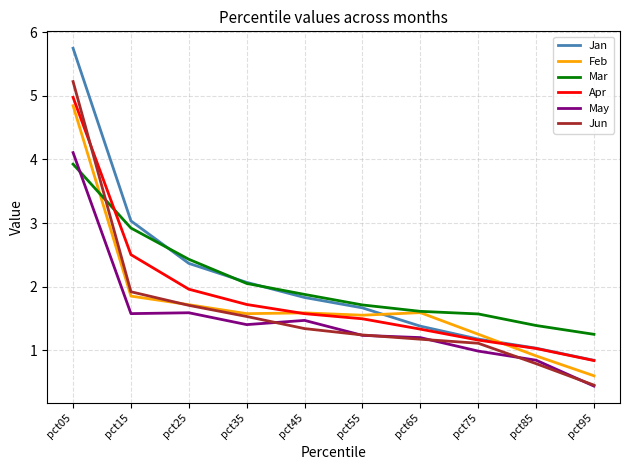

Reading left to right, what are all the values shown in this chart?

Jan: 5.7	3.0	2.4	2.1	1.8	1.7	1.4	1.2	1.0	0.8
Feb: 4.8	1.9	1.7	1.6	1.6	1.6	1.6	1.3	0.9	0.6
Mar: 3.9	2.9	2.4	2.1	1.9	1.7	1.6	1.6	1.4	1.3
Apr: 5.0	2.5	2.0	1.7	1.6	1.5	1.3	1.2	1.0	0.8
May: 4.1	1.6	1.6	1.4	1.5	1.2	1.2	1.0	0.8	0.4
Jun: 5.2	1.9	1.7	1.5	1.3	1.2	1.2	1.1	0.8	0.5